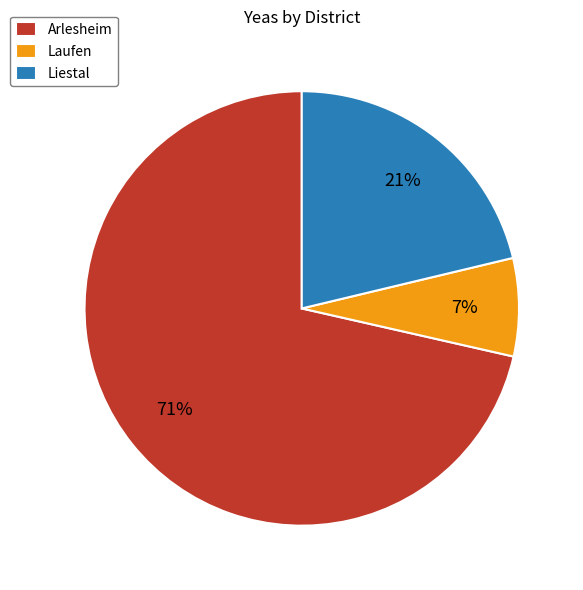

Which category has the smallest portion of the pie?

Laufen